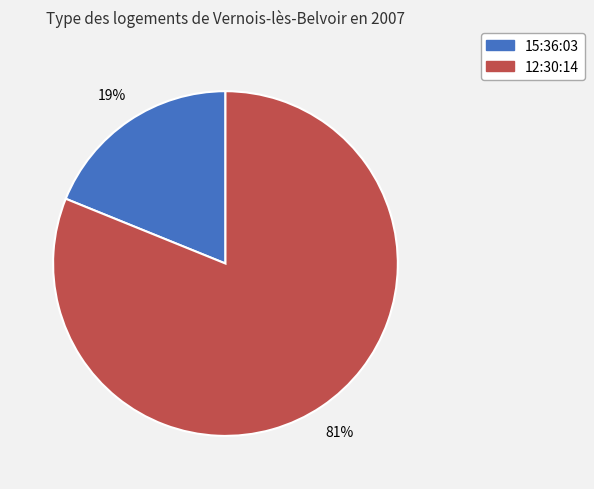

Approximately how many times larger is the value at 12:30:14 compared to 15:36:03?

4.3